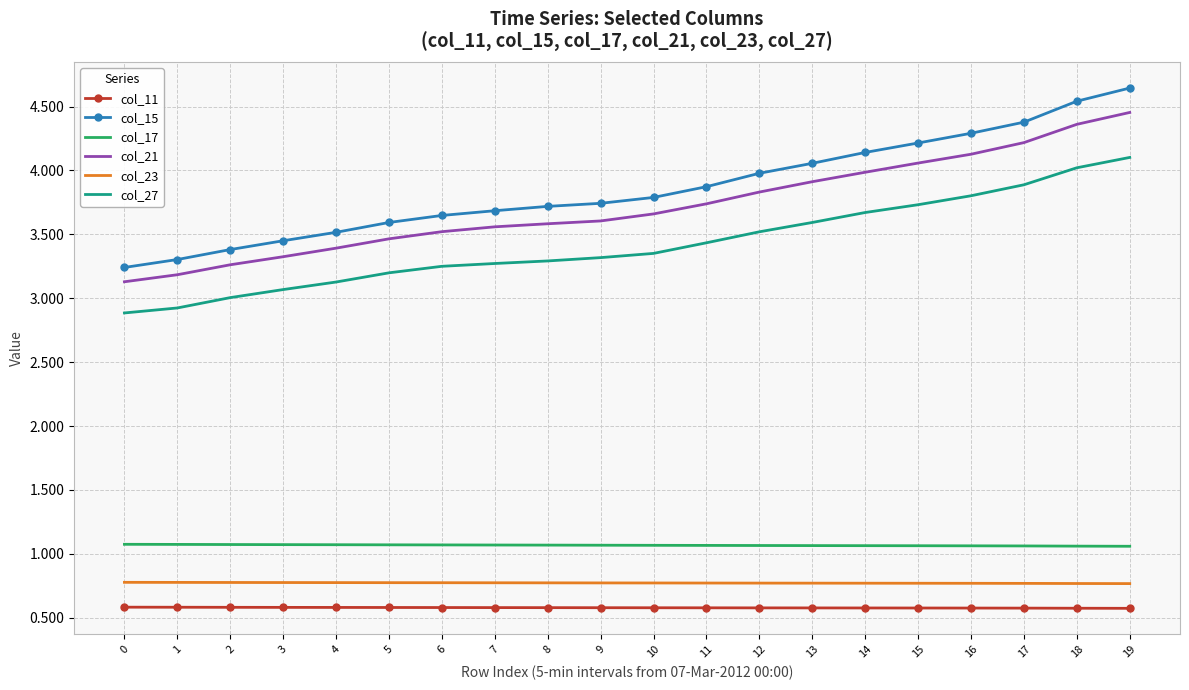

What is the average value of the col_23 series?

0.8